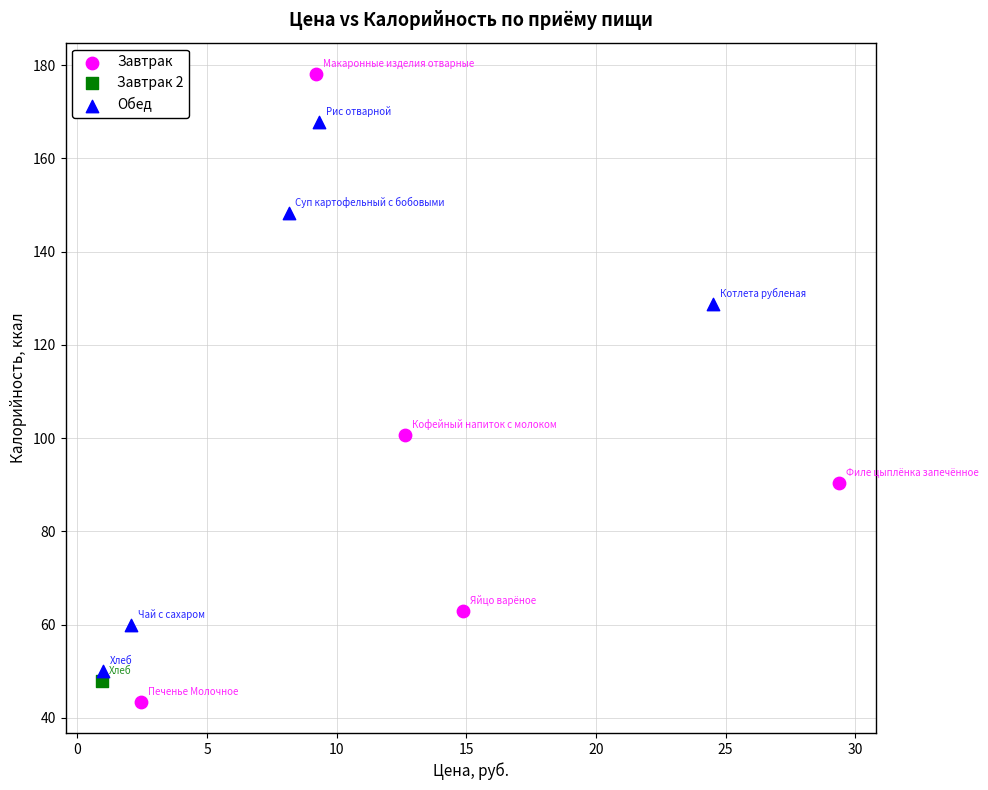

What are all the series names shown in the legend?

Завтрак, Завтрак 2, Обед